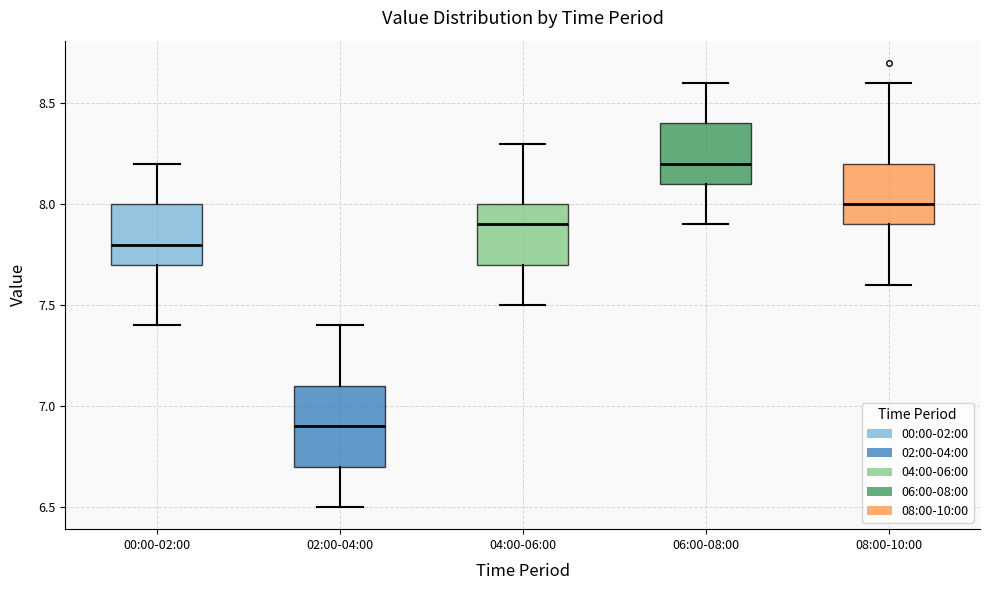

Reading left to right, transcribe this box plot: for each box, give where its median line is, the range the box spans, and where its two whiskers end, as read against the y-axis. The values are not printed on the chart, so give them approximately, as read against the axis.

00:00-02:00: median 7.8, box 7.7 to 8.0, whiskers 7.4 to 8.2
02:00-04:00: median 6.9, box 6.7 to 7.1, whiskers 6.5 to 7.4
04:00-06:00: median 7.9, box 7.7 to 8.0, whiskers 7.5 to 8.3
06:00-08:00: median 8.2, box 8.1 to 8.4, whiskers 7.9 to 8.6
08:00-10:00: median 8.0, box 7.9 to 8.2, whiskers 7.6 to 8.6